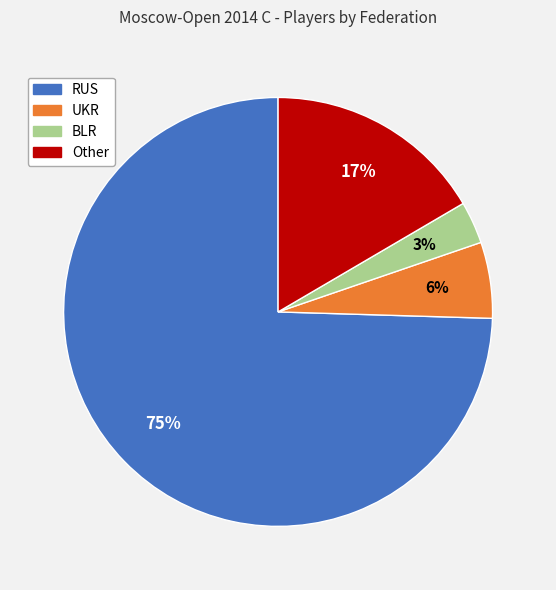

To the nearest percent, what is the difference between the BLR and UKR slice percentages?

3%